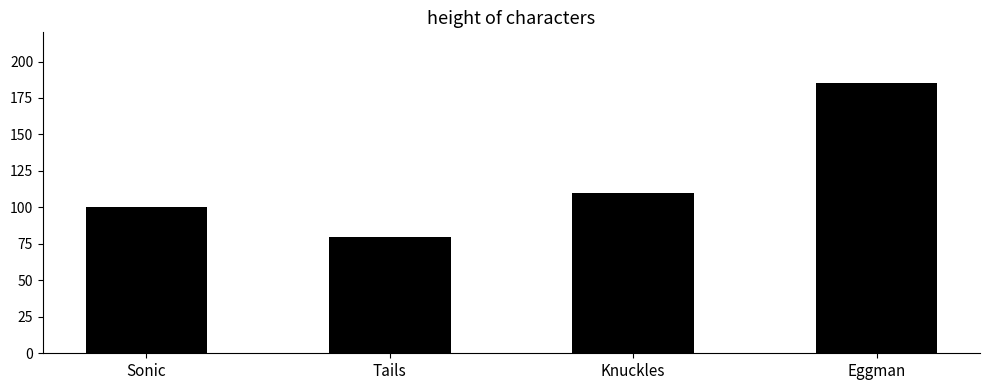

What is the label of the 4th bar from the right?

Sonic